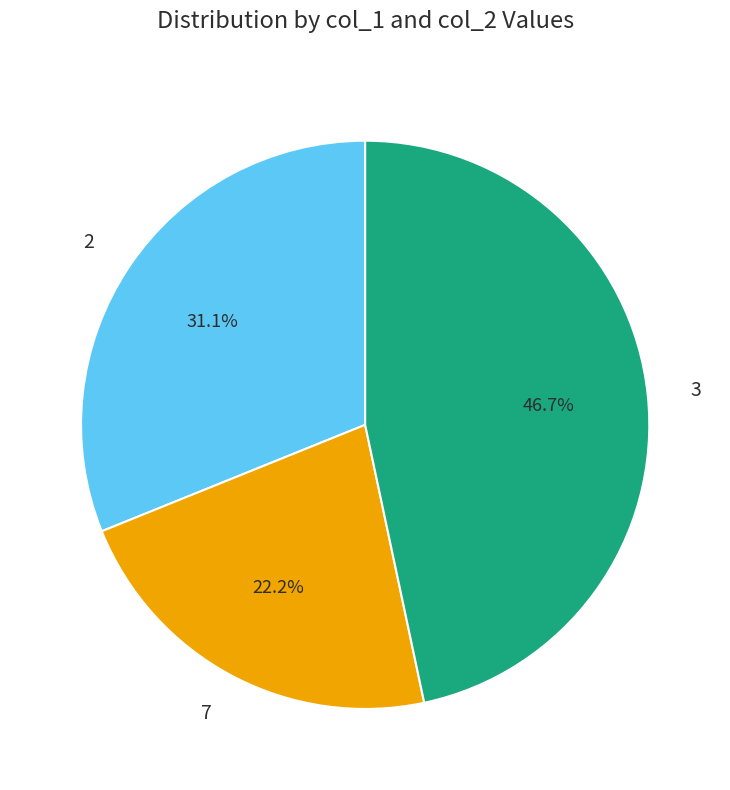

Rank the categories by value from lowest to highest.

7, 2, 3